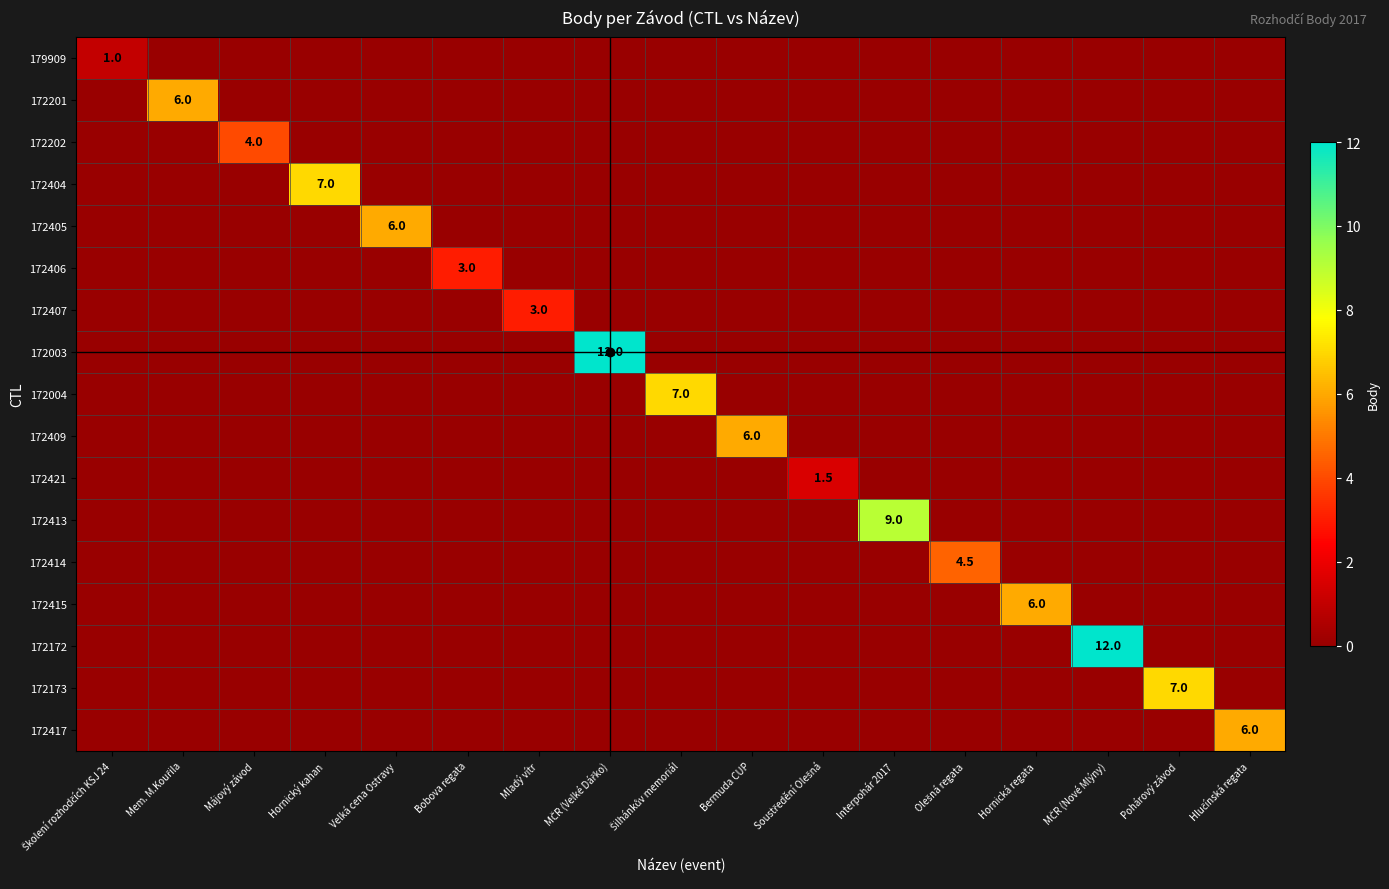

The value of 172003 at Bermuda CUP is 0.0. True or false?

True